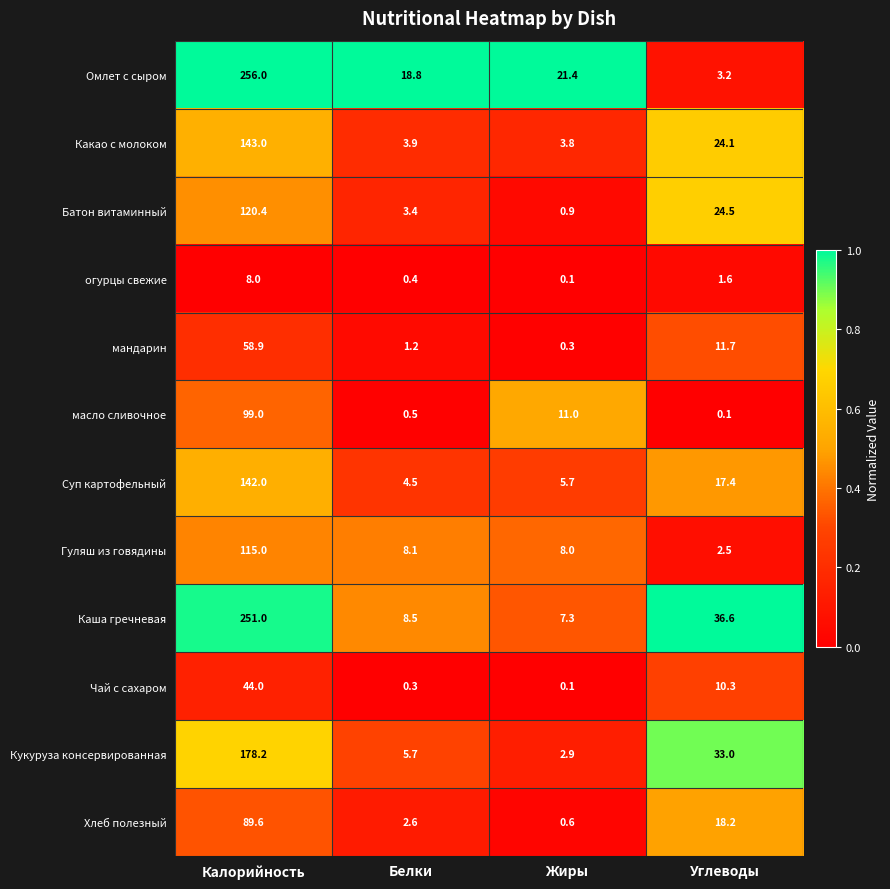

What is the difference between the Батон витаминный values at Калорийность and Жиры?

119.5